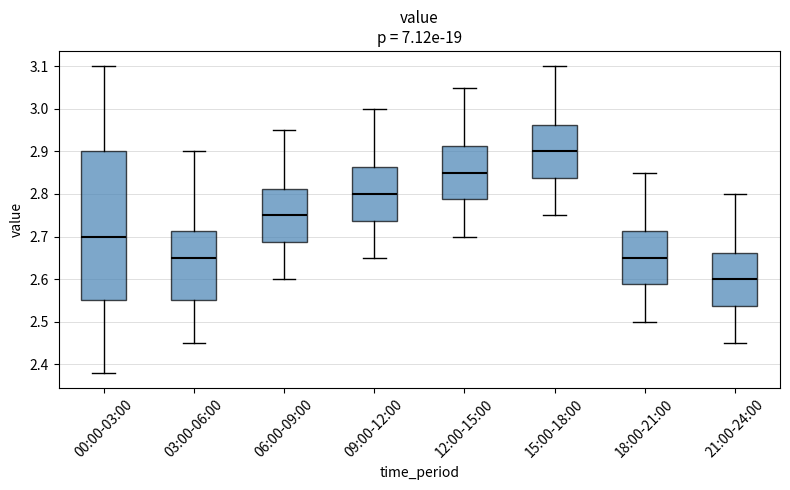

Comparing the boxes themselves (not the whiskers), which one is the tallest?

00:00-03:00